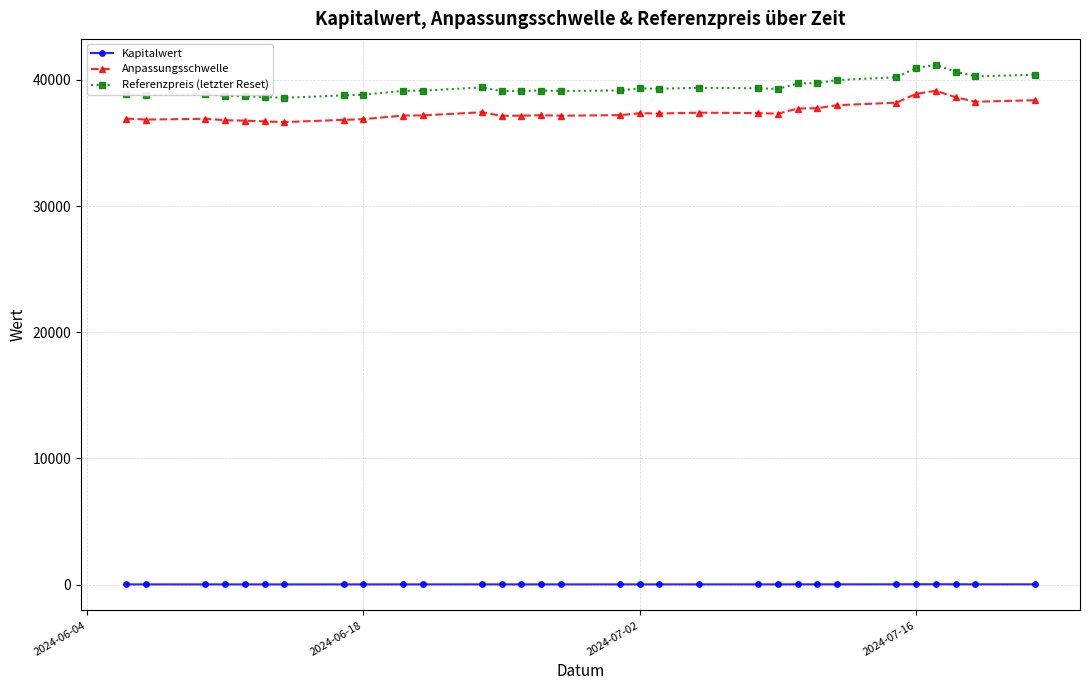

What is the maximum value shown in the chart?

41198.1